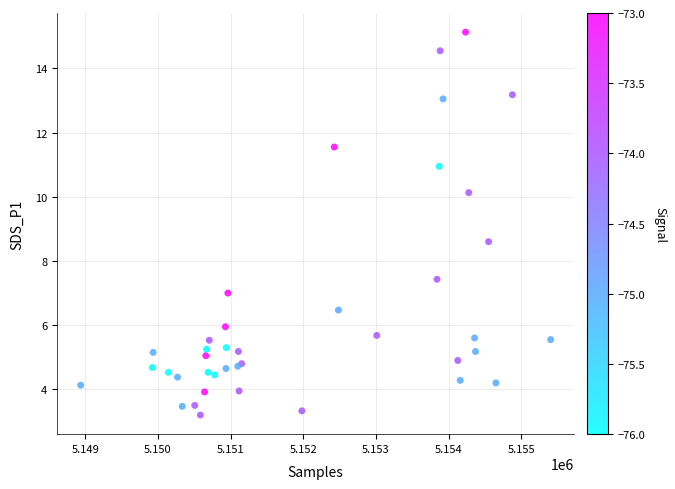

What Y value in the scatter plot is closest to 9?

8.6